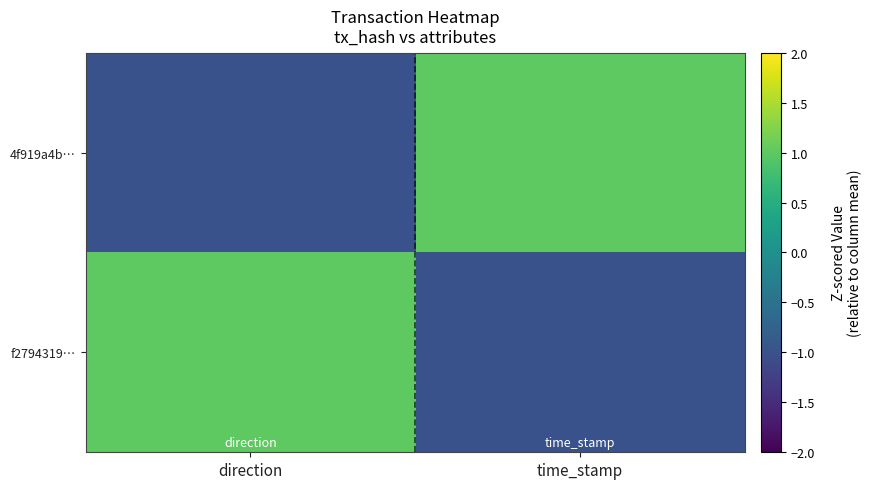

Rank the series at time_stamp from lowest to highest value.

f2794319…, 4f919a4b…